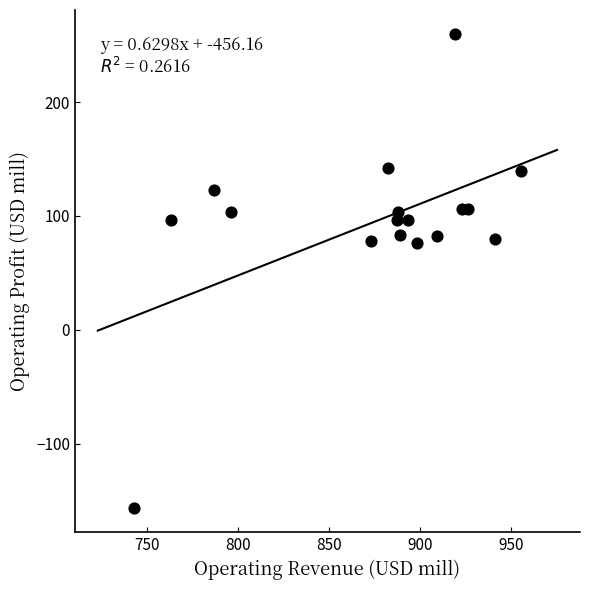

What is the range of X values (max minus min)?

212